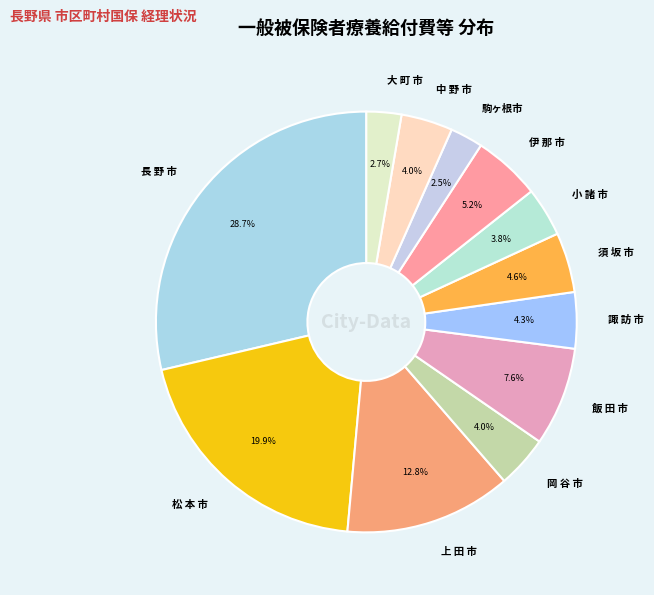

To the nearest percent, what is the difference between the 中 野 市 and 長 野 市 slice percentages?

25%